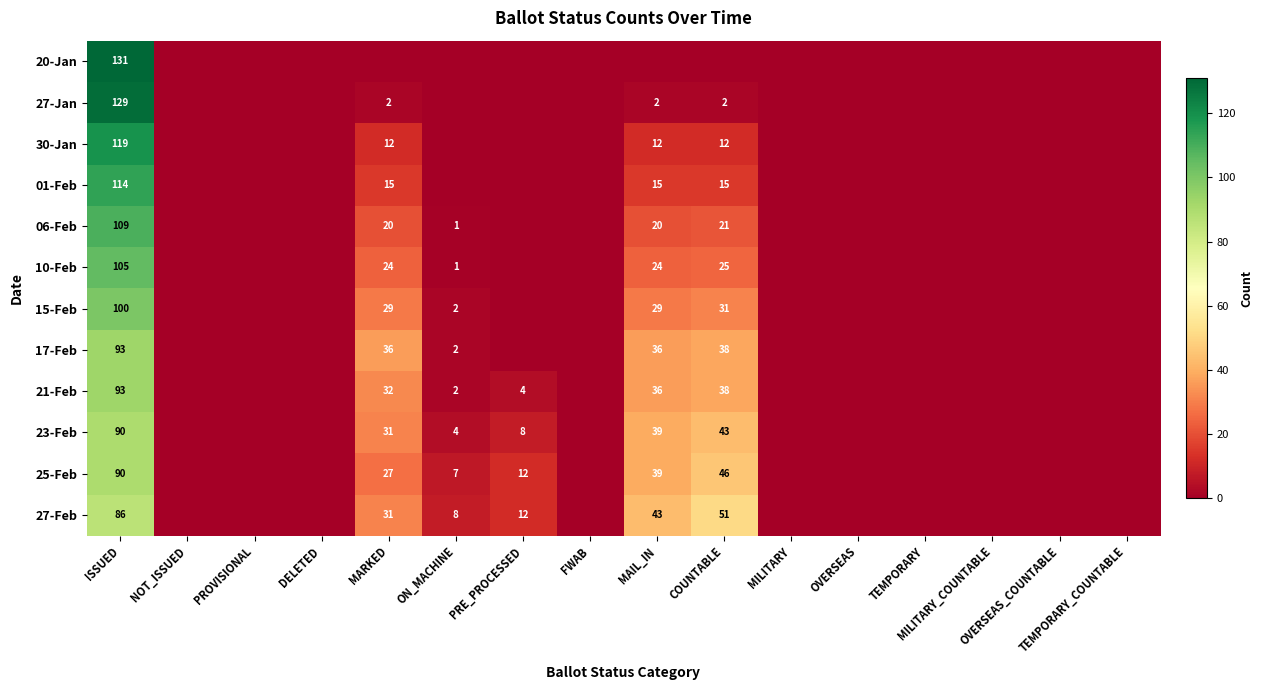

At which category is the sum across all series the highest?

ISSUED